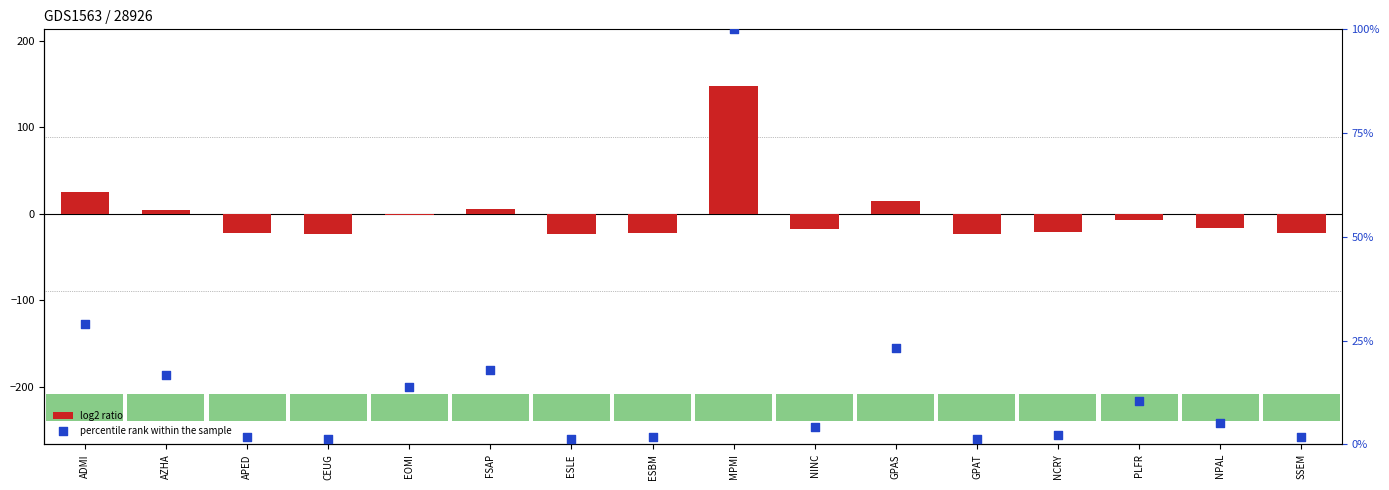

At which category is the sum across all series the highest?

MPMI